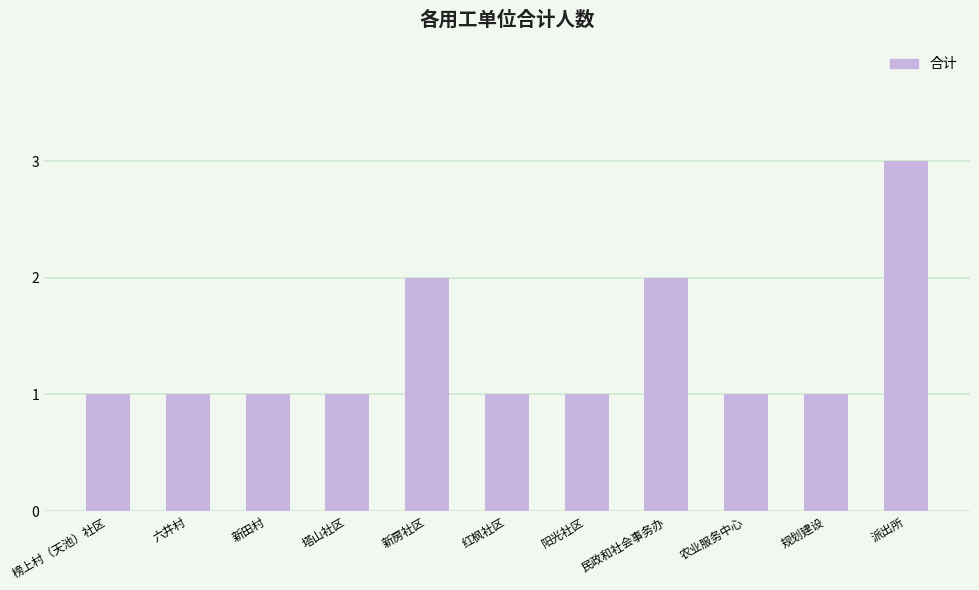

What is the label of the 6th bar from the right?

红枫社区